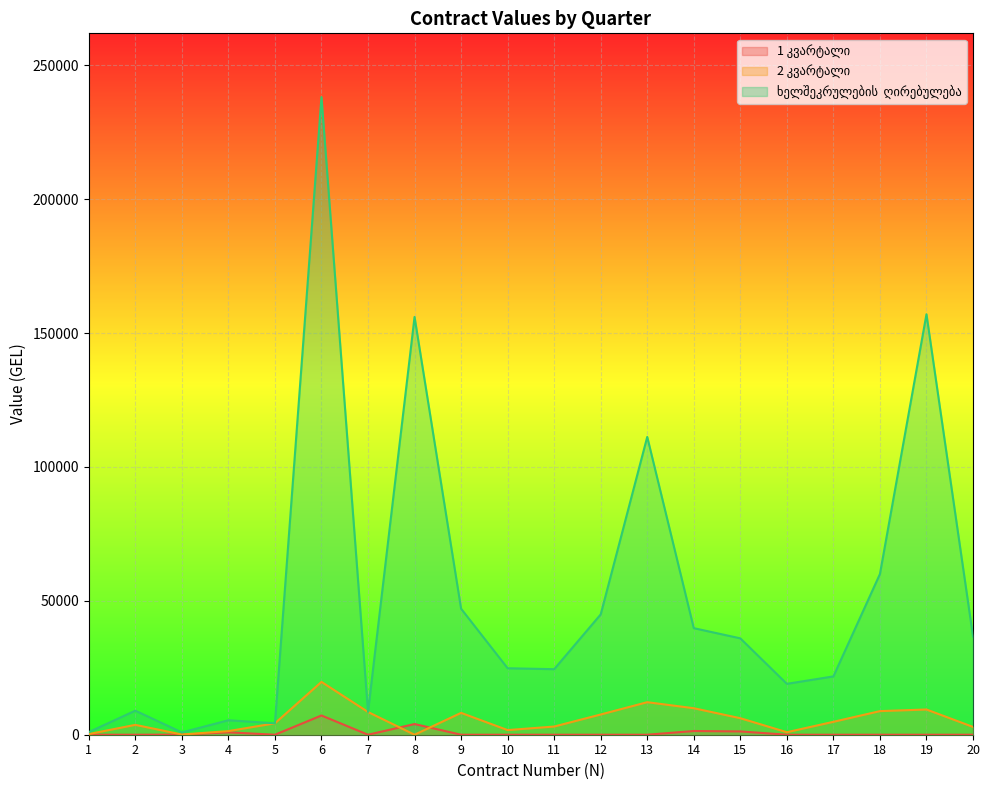

How many values in the 1 კვარტალი series exceed 0?

6